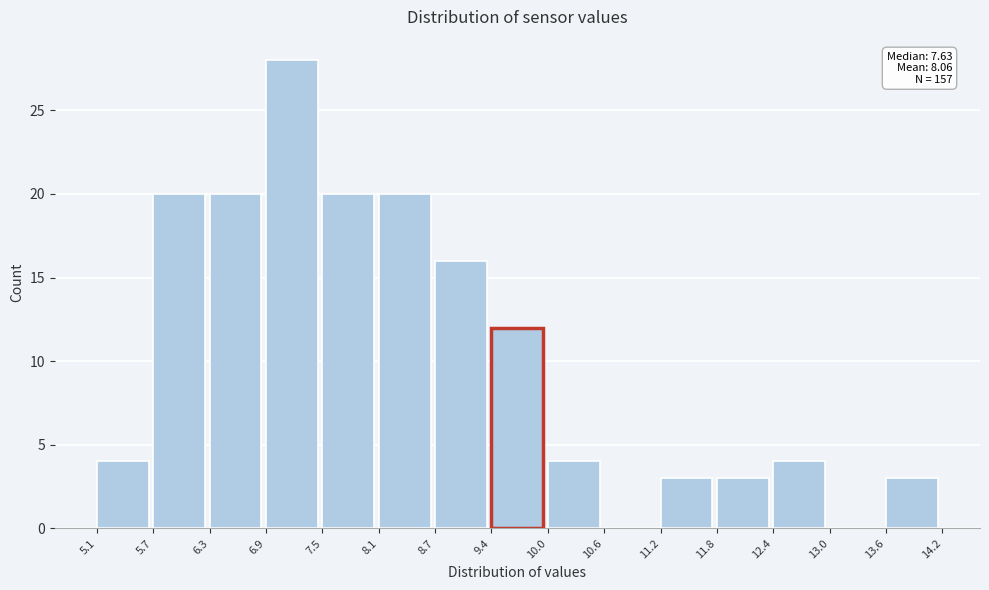

Over which range of the x-axis is the bar tallest?

6.9 to 7.5